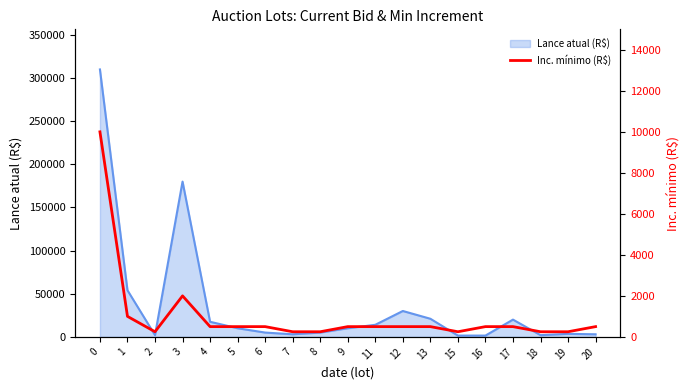

What value does the data have at 9, to the nearest 50?

500